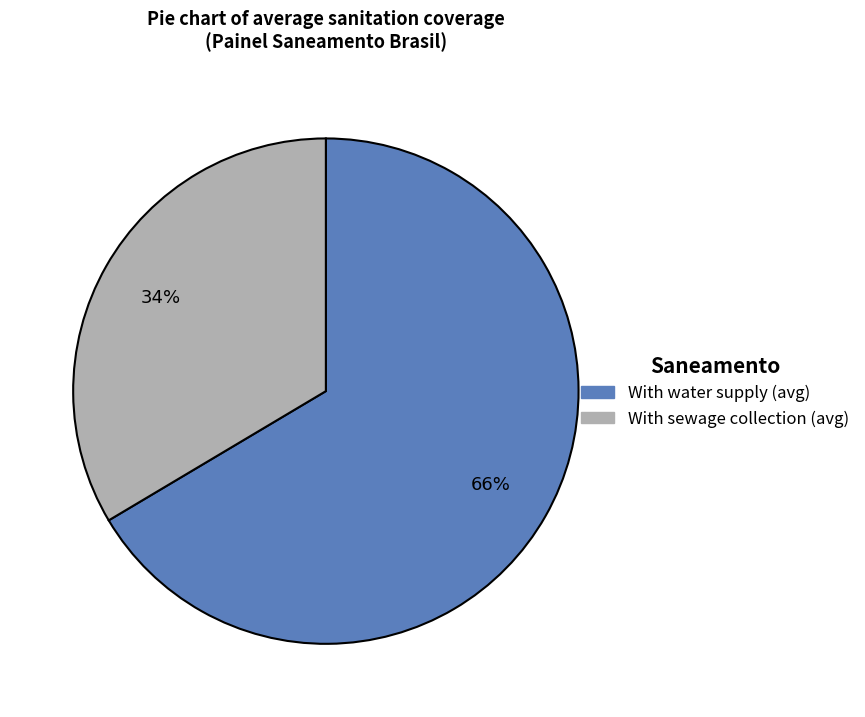

Does any single category account for the majority?

Yes